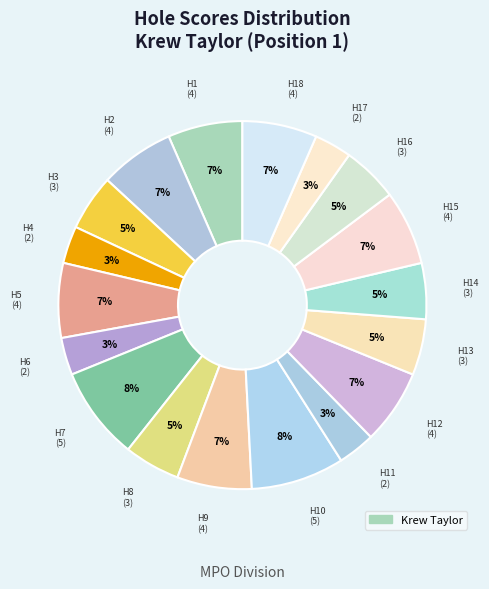

Rank the categories by value from lowest to highest.

hole_4, hole_6, hole_11, hole_17, hole_3, hole_8, hole_13, hole_14, hole_16, hole_1, hole_2, hole_5, hole_9, hole_12, hole_15, hole_18, hole_7, hole_10